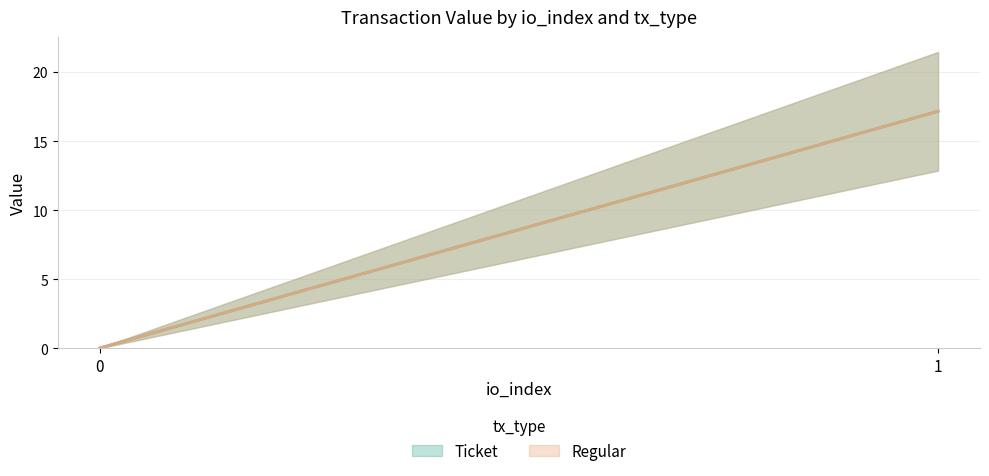

At which label does Regular first exceed 17?

1